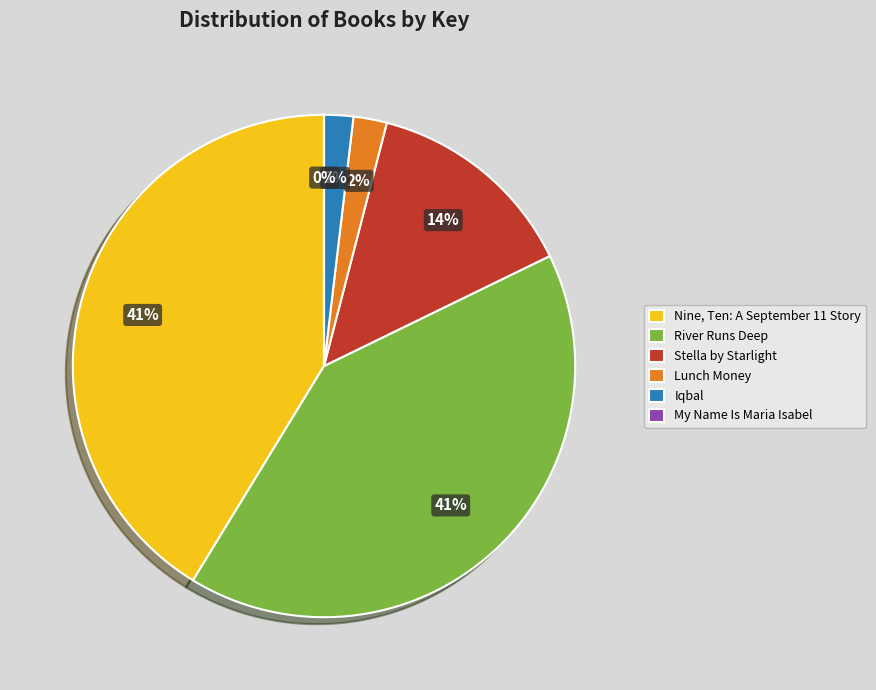

Which has a higher value, Stella by Starlight or Nine, Ten: A September 11 Story?

Nine, Ten: A September 11 Story